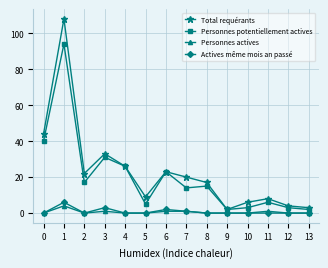

True or false: Personnes actives has more than 2 interior local peaks.

True